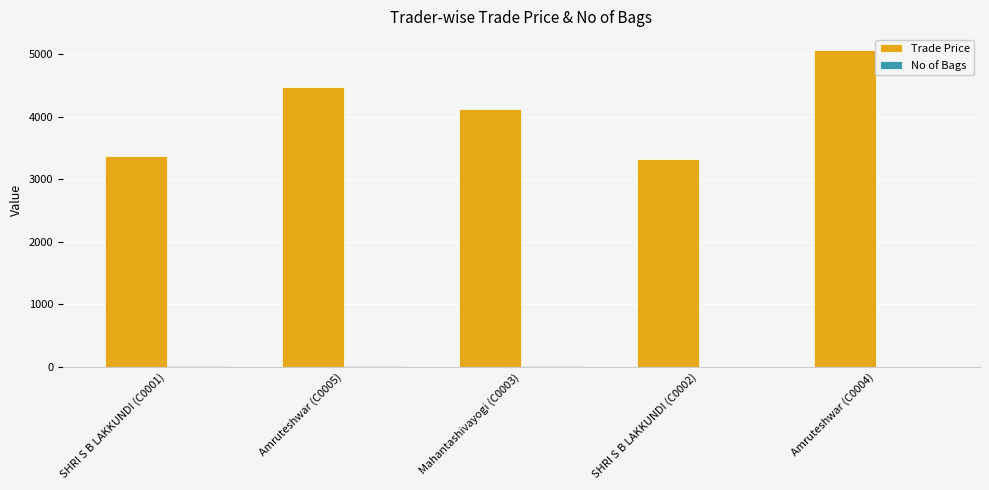

At which label does Trade Price reach its peak?

Amruteshwar (C0004)